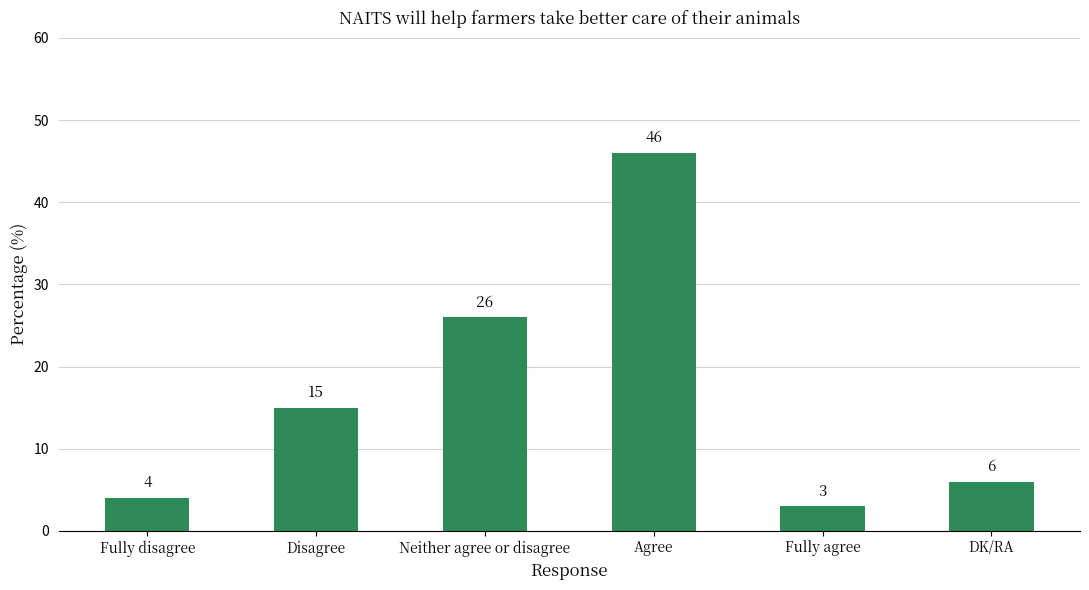

What is the difference between the second highest and second lowest values?

22